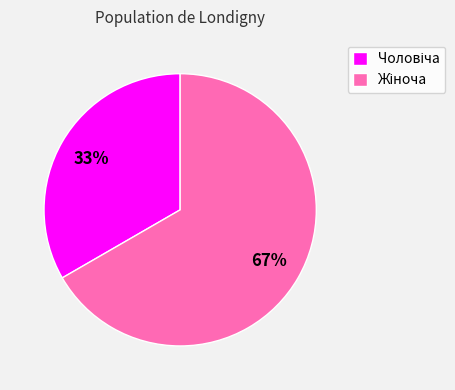

Is there any slice that represents more than half of the pie?

Yes